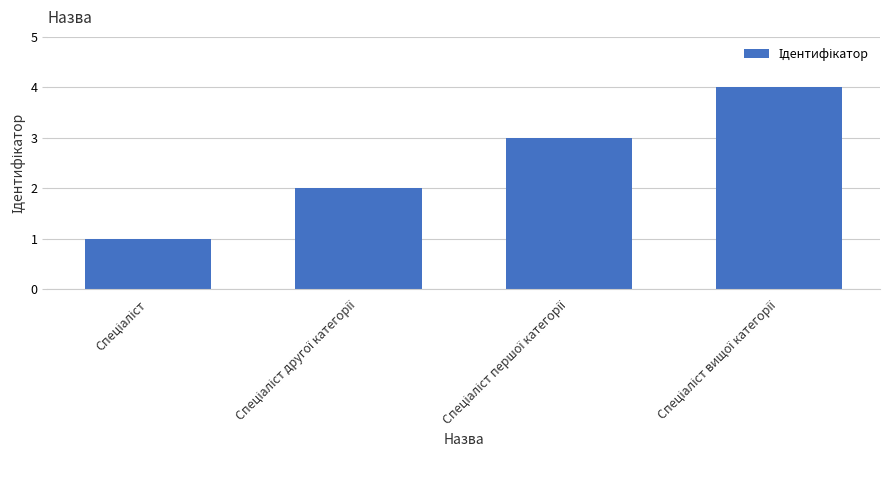

How many values are below 3?

2